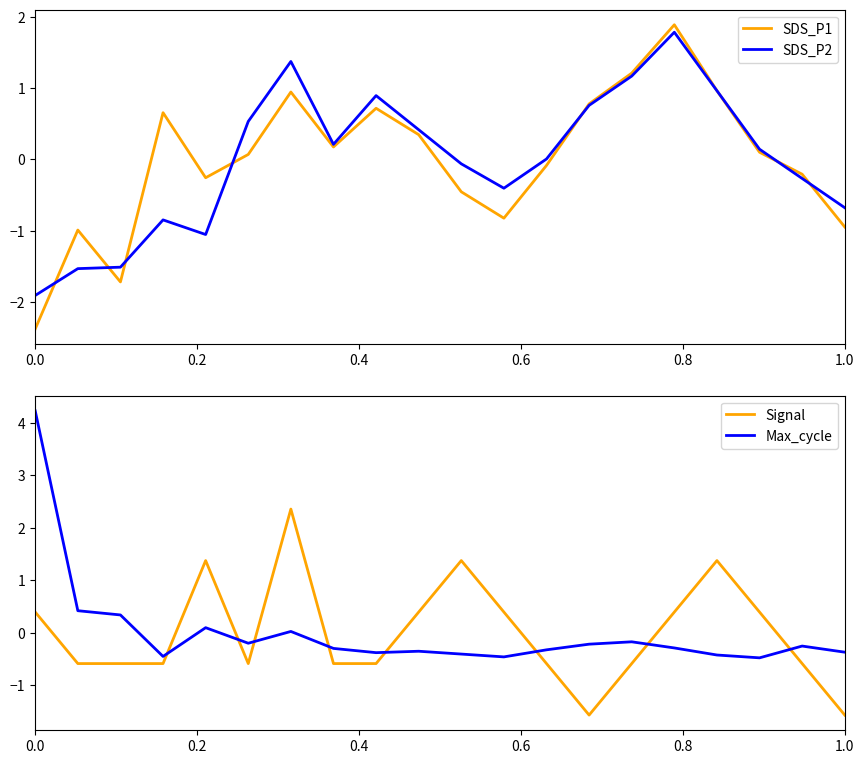

What is the value of the Max_cycle point at the 5th from the left?

0.1